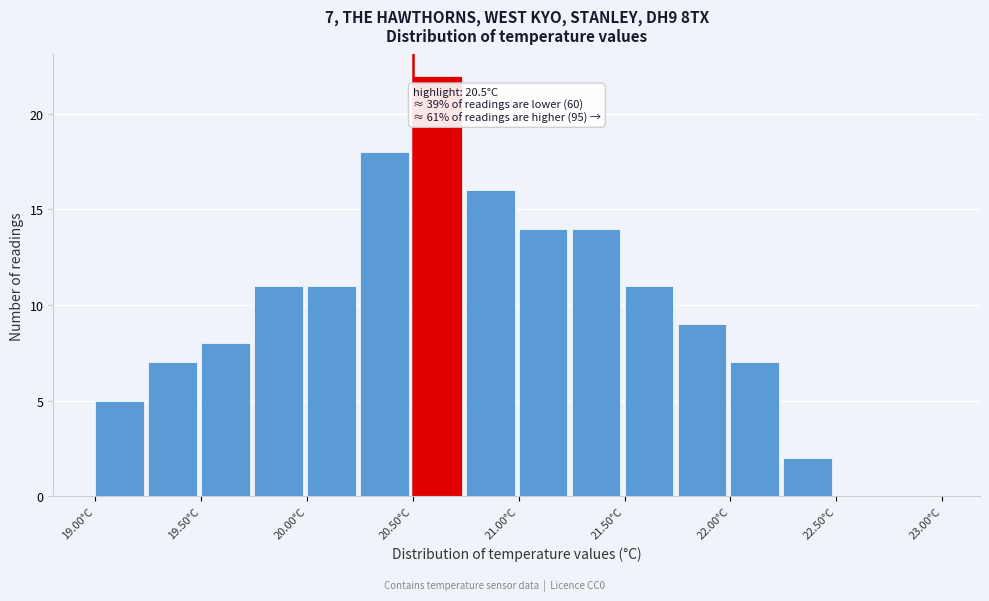

Over which range of the x-axis is the bar tallest?

20.50 to 20.75